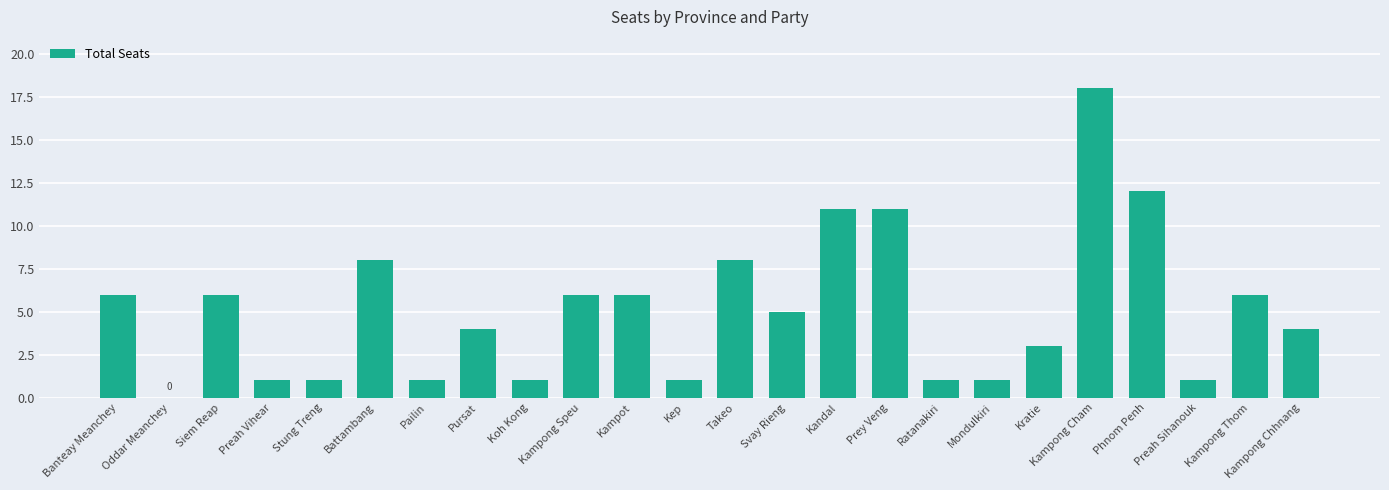

The value at Kampong Speu is 4. True or false?

False